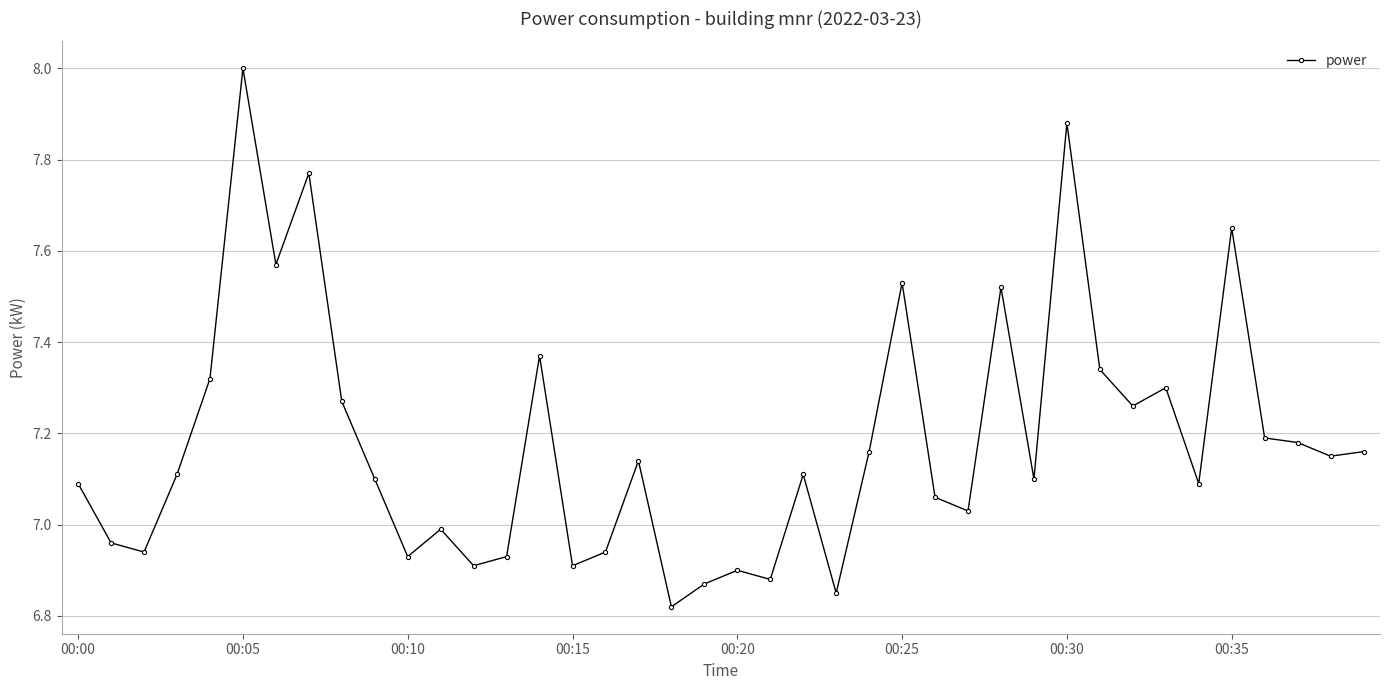

What is the difference between the maximum and minimum values?

1.2